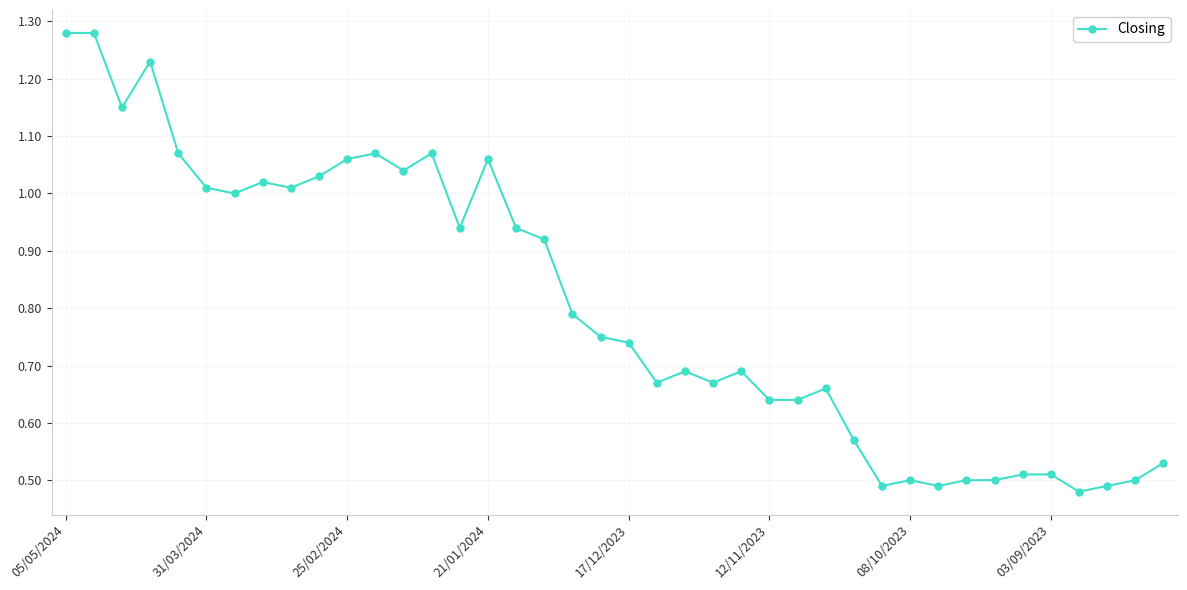

What is the sum of all values?

32.2